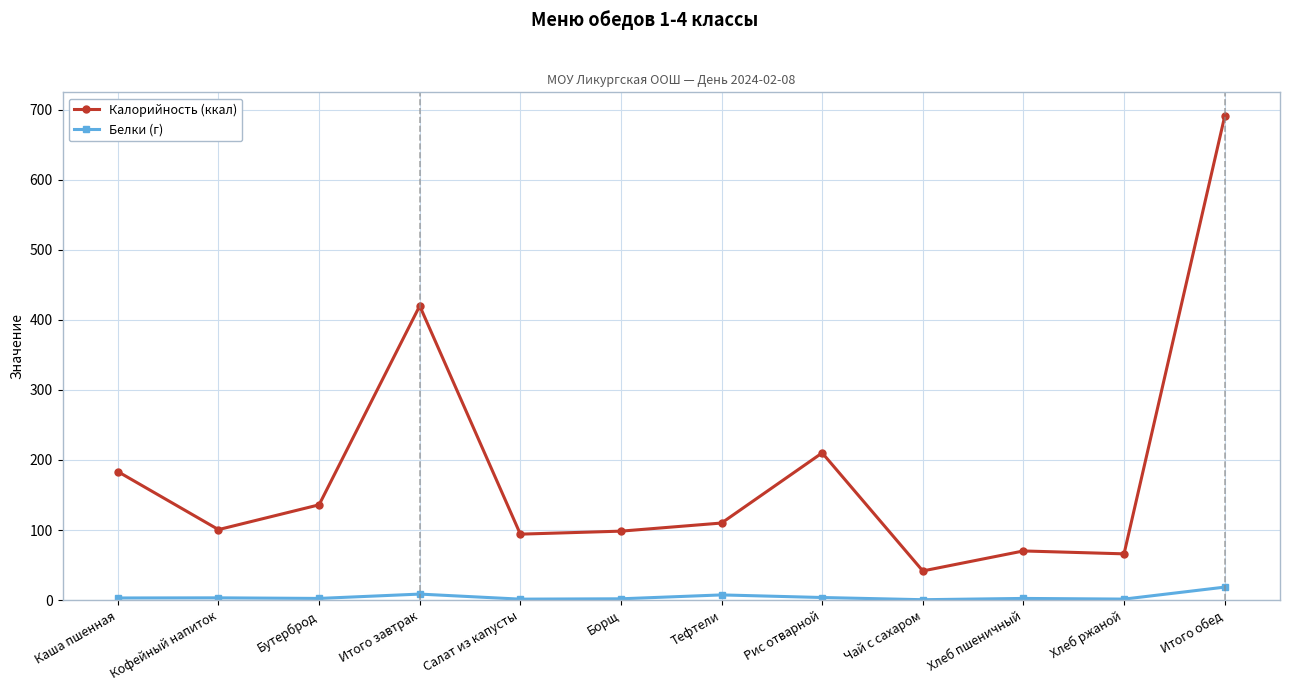

Rank the series by their maximum value, from highest to lowest.

Калорийность (ккал), Белки (г)